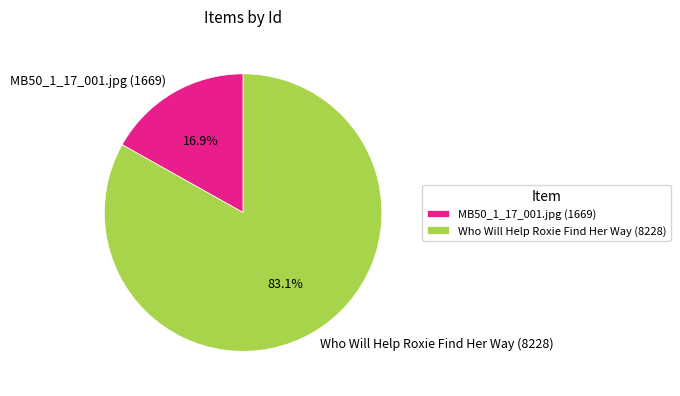

Between Who Will Help Roxie Find Her Way (8228) and MB50_1_17_001.jpg (1669), which is larger?

Who Will Help Roxie Find Her Way (8228)